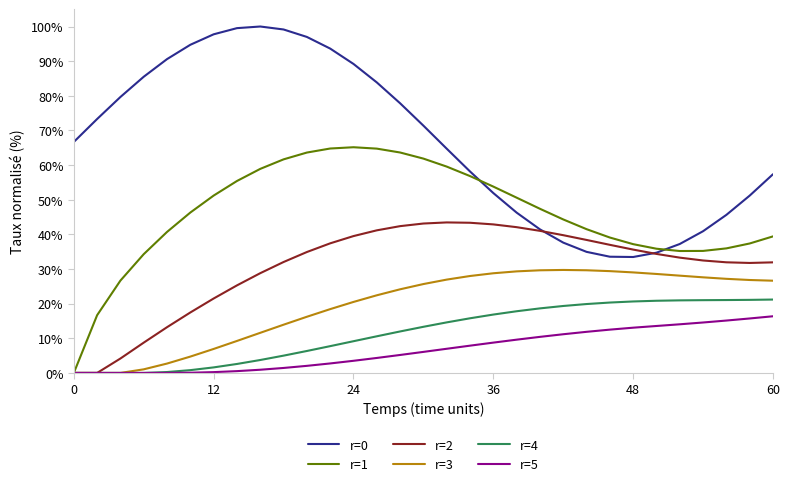

True or false: r=3 and r=0 intersect in this chart.

False